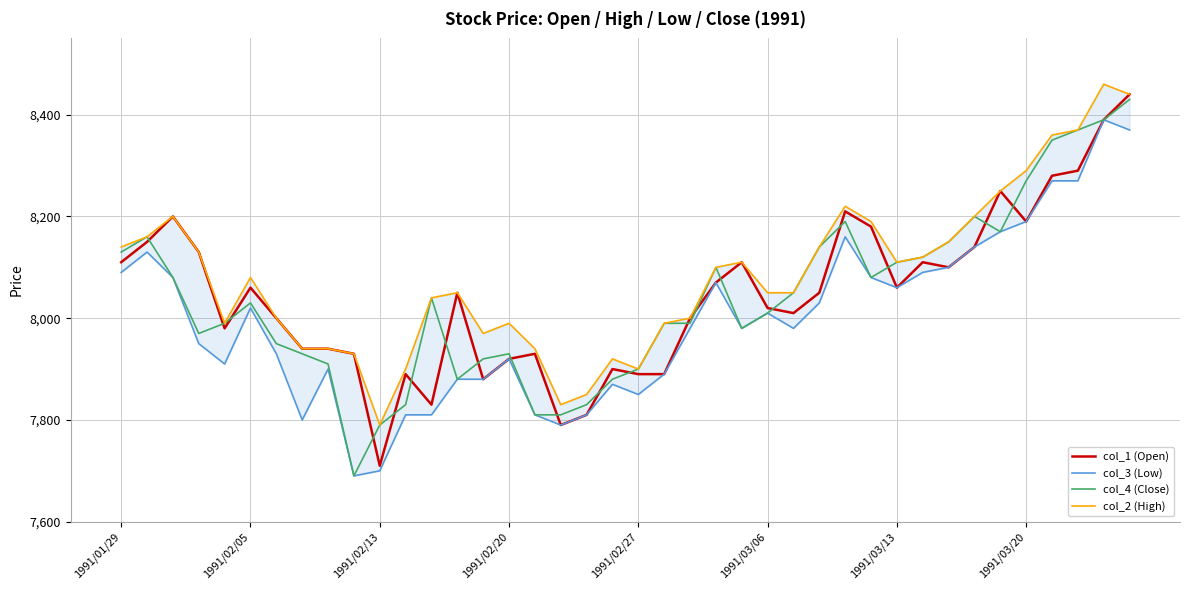

How many data points in col_4 (Close) are less than 8030?

20